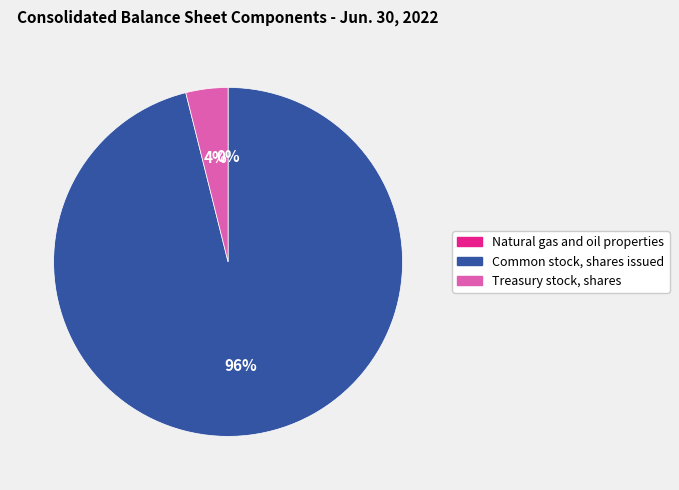

What percentage is the Common stock, shares issued slice, to the nearest percent?

96%